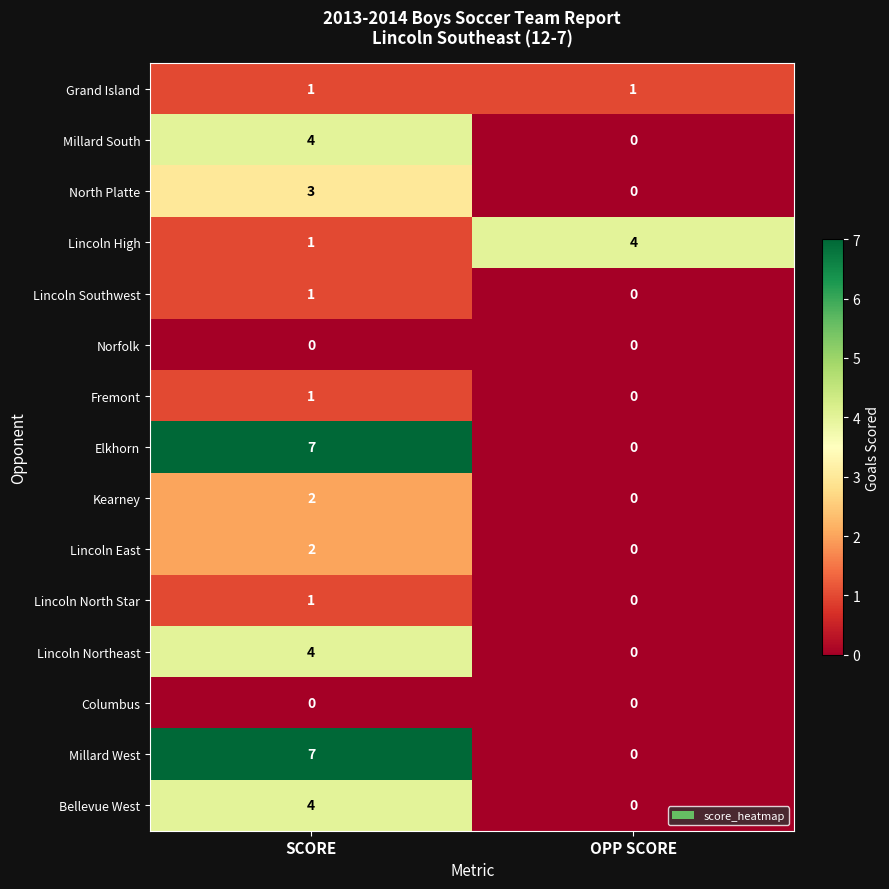

What is the greatest value displayed?

7